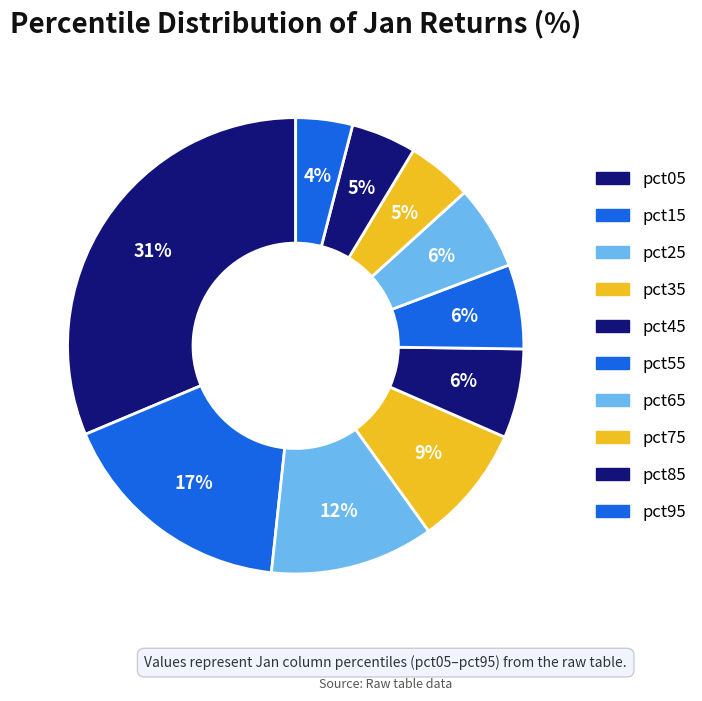

How many slices are in this pie chart?

10